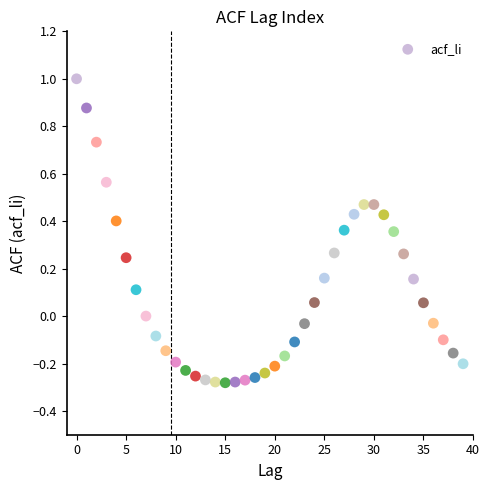

What is the range of Y values (max minus min)?

1.3